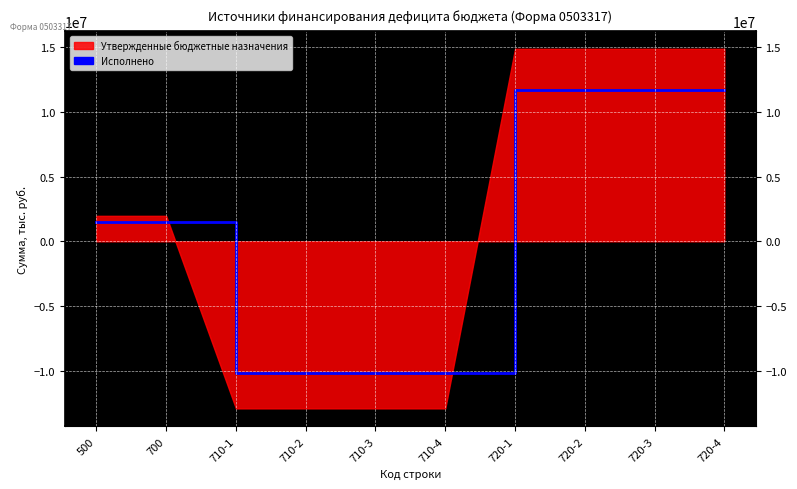

How many negative values are there?

4